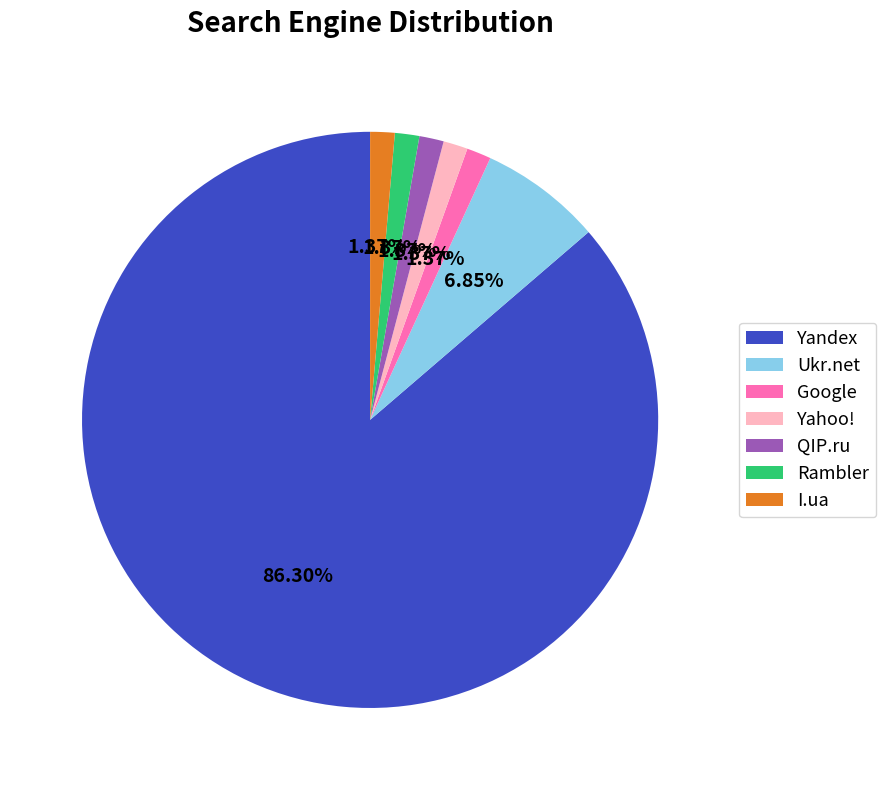

Is there any slice that represents more than half of the pie?

Yes